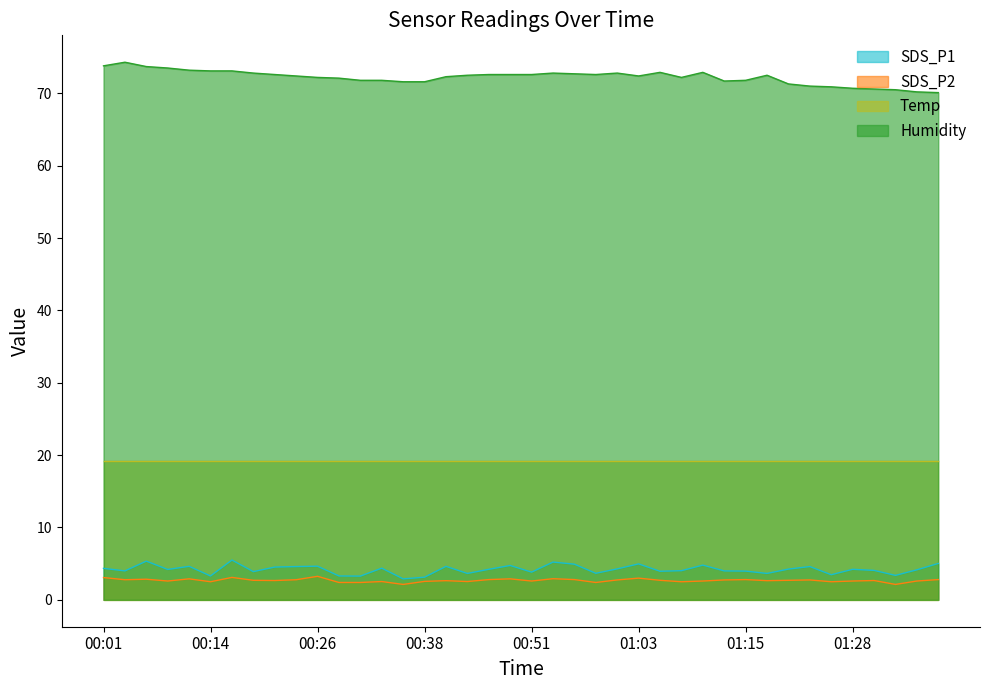

True or false: SDS_P1 and Humidity cross at least once.

False